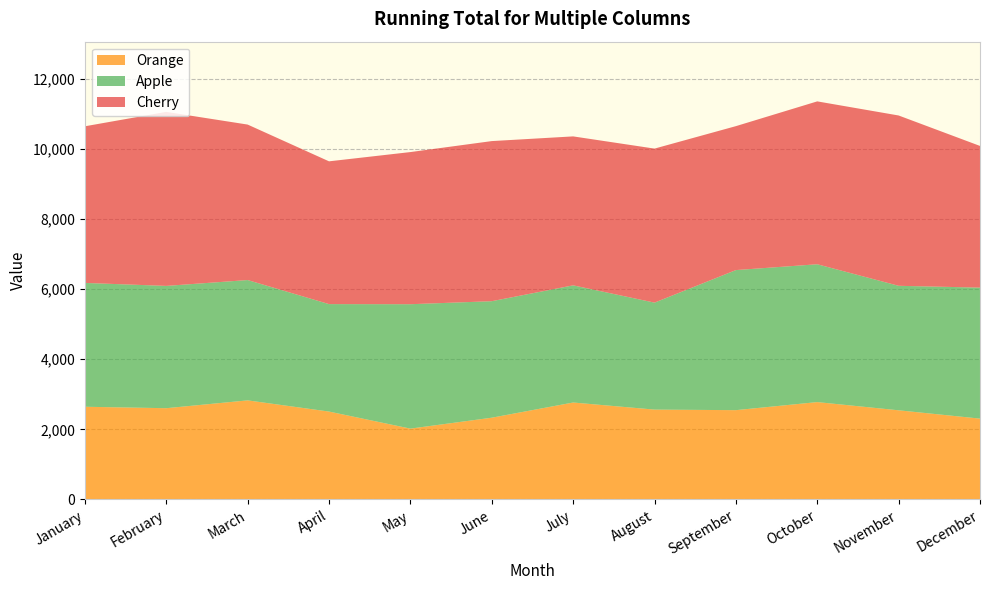

Reading right to left, list all the values displayed in this chart.

Orange: 2305	2542	2776	2546	2562	2764	2331	2020	2506	2825	2602	2643
Apple: 3734	3549	3929	3993	3049	3340	3321	3546	3063	3430	3486	3530
Cherry: 4039	4855	4643	4103	4391	4246	4564	4337	4070	4432	4961	4465